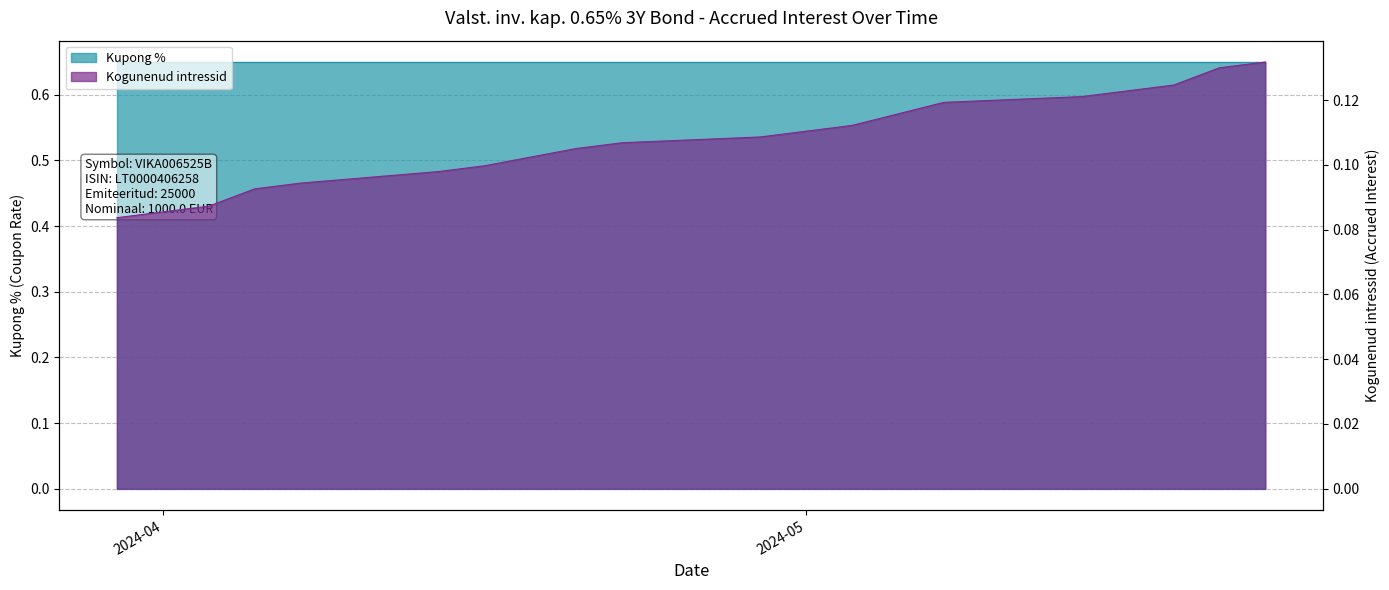

Count the values in the range 0 to 1.

18